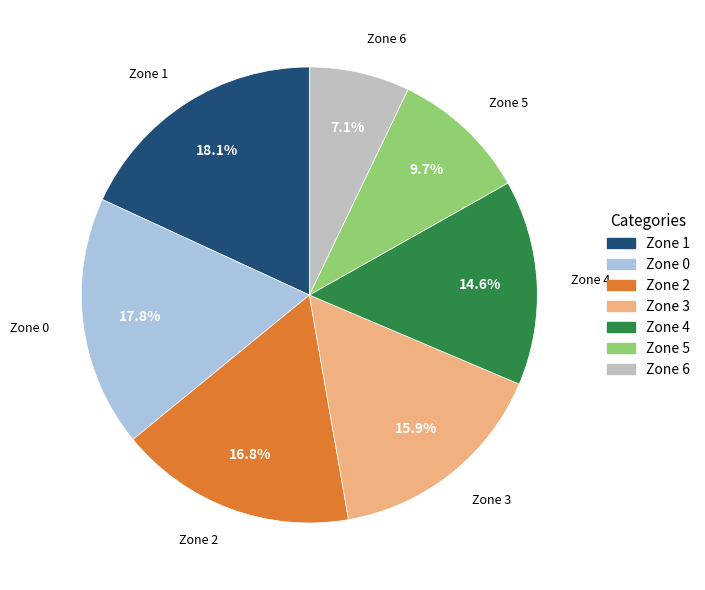

Which category has the smallest portion of the pie?

Zone 6